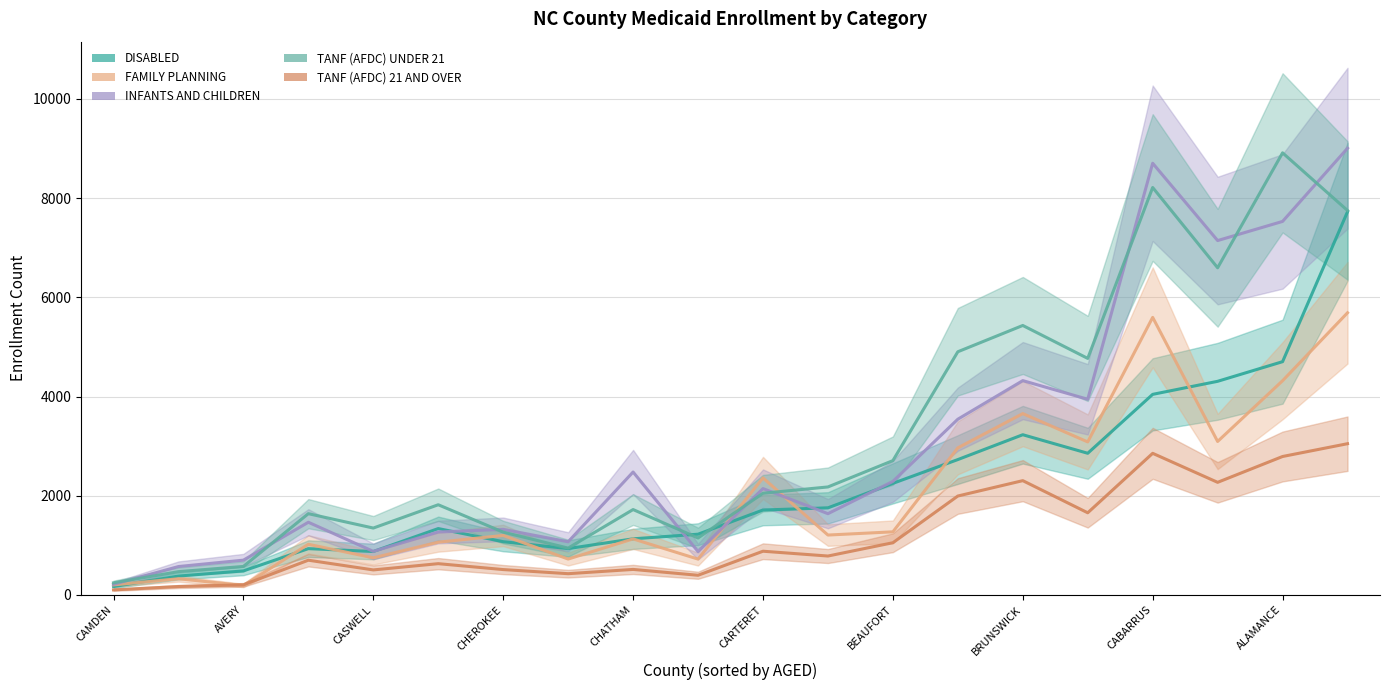

What is the difference between the DISABLED values at 17 and AVERY?

3927